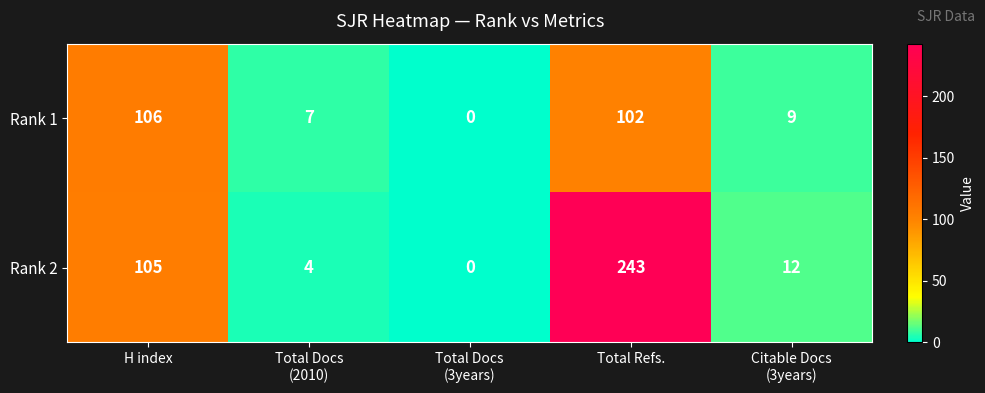

List the series in order of their peak value, lowest first.

Rank 1, Rank 2